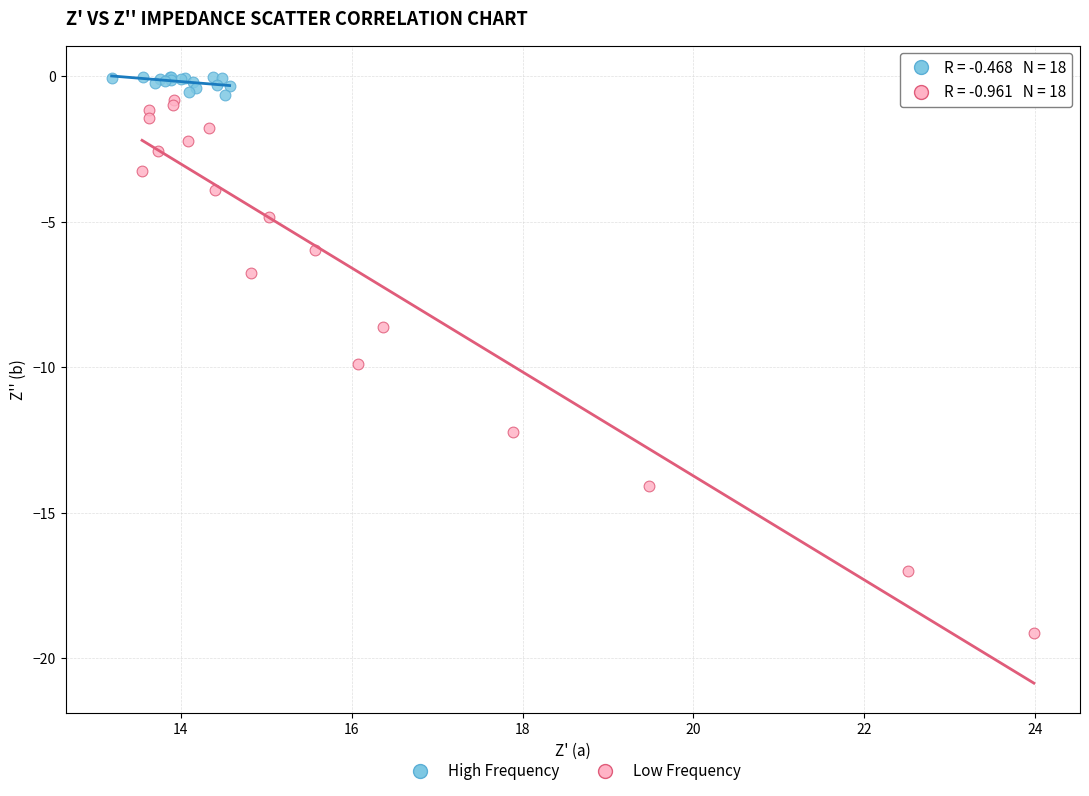

Which series has the widest spread of Y values?

Low Frequency